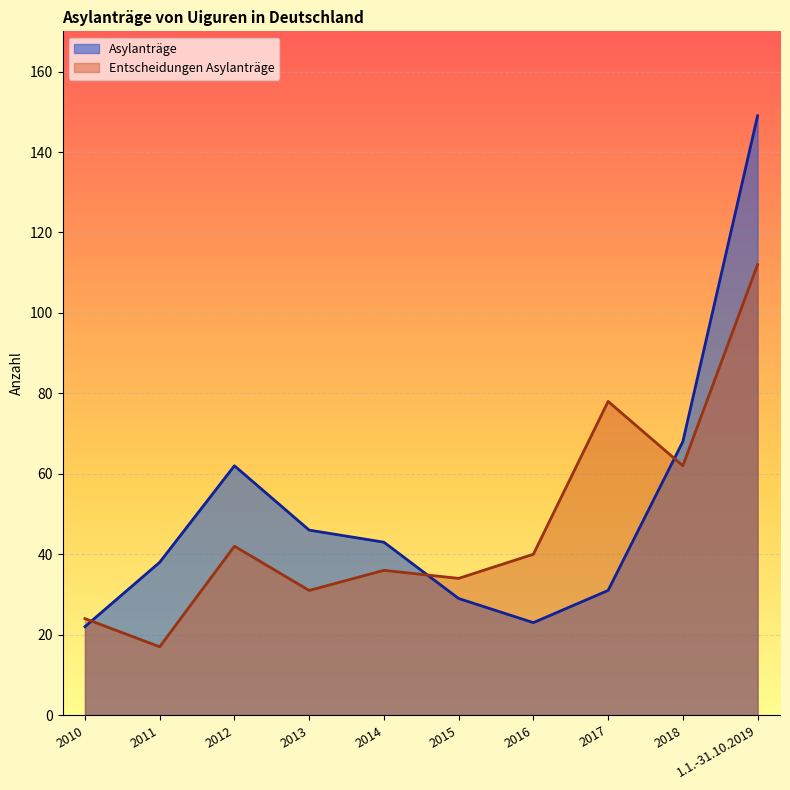

What is the minimum value for Asylanträge?

22